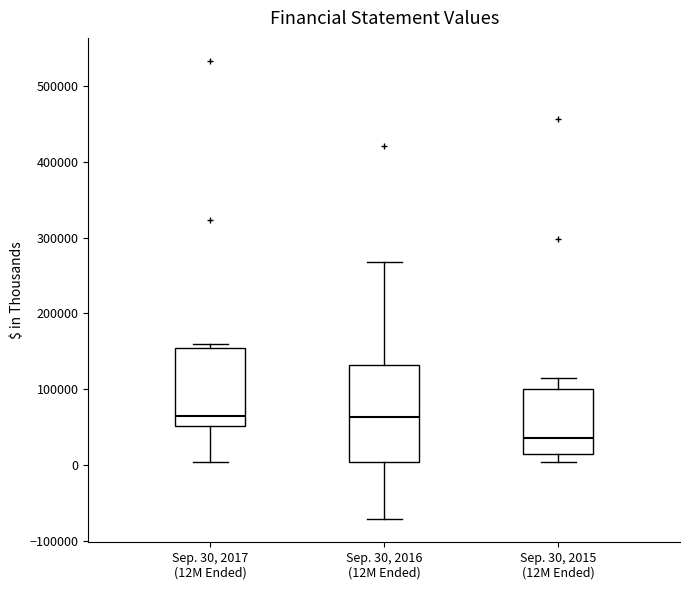

Reading left to right, read every box against the y-axis: the position of its median line, the range the box covers, and the ends of its whiskers. The values are not printed on the chart, so give them approximately, as read against the axis.

Sep. 30, 2017 (12M Ended): median 60000, box 50000 to 150000, whiskers 0 to 160000
Sep. 30, 2016 (12M Ended): median 60000, box 0 to 130000, whiskers -70000 to 270000
Sep. 30, 2015 (12M Ended): median 40000, box 10000 to 100000, whiskers 0 to 120000